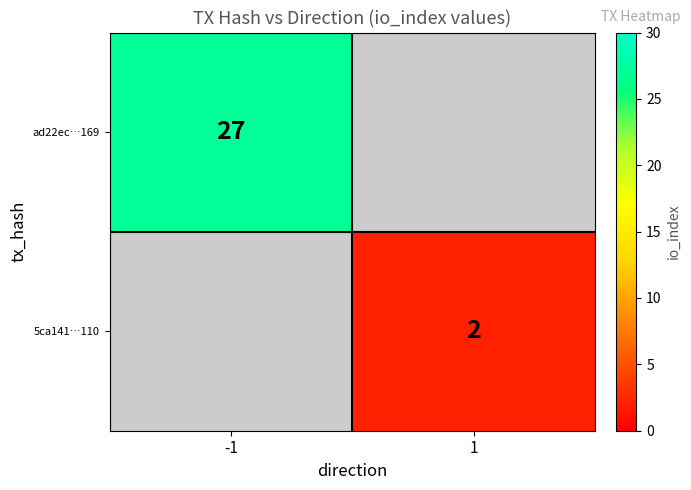

True or false: 5ca141…110 has a value of 2 at 1.

True